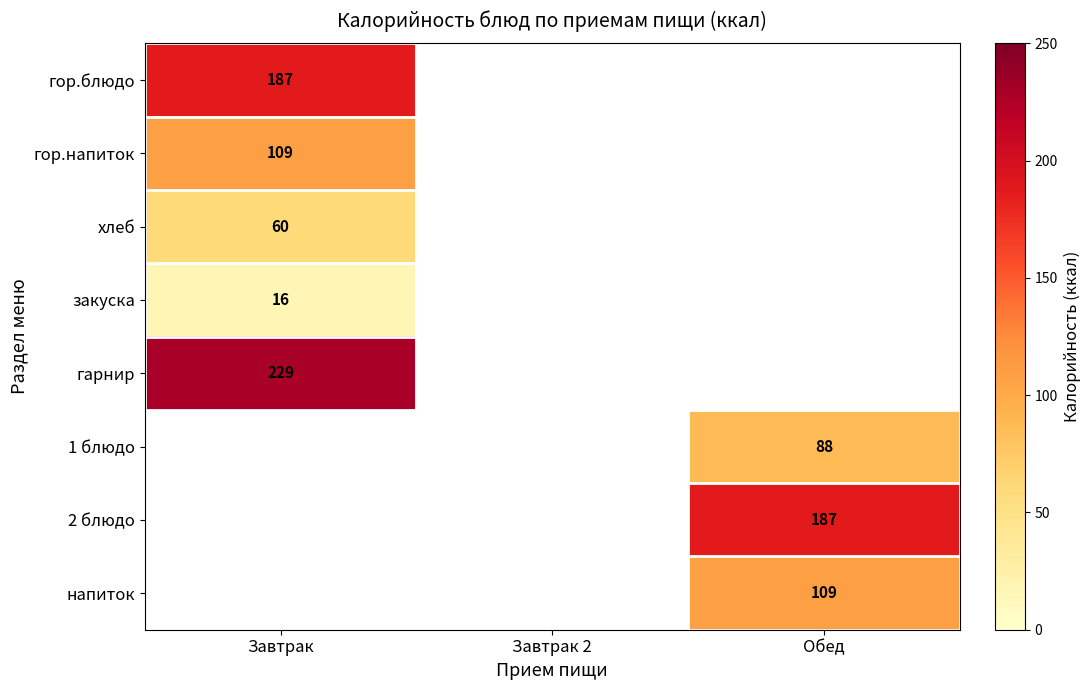

The 2 блюдо series shows 187 at Обед. True or false?

True